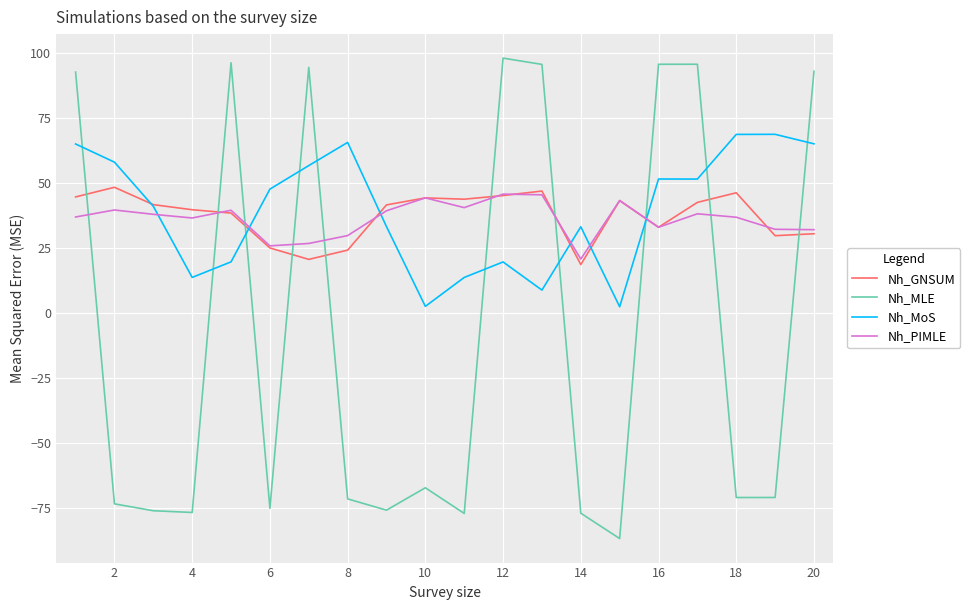

List the series in order of their peak value, highest first.

Nh_MLE, Nh_MoS, Nh_GNSUM, Nh_PIMLE